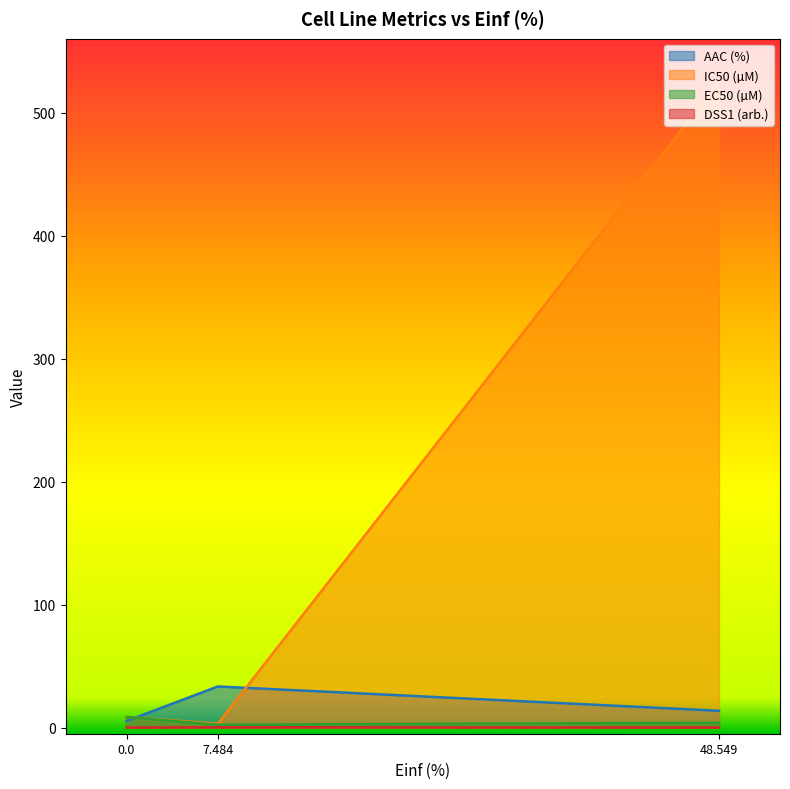

What position from the right is 7.484?

2